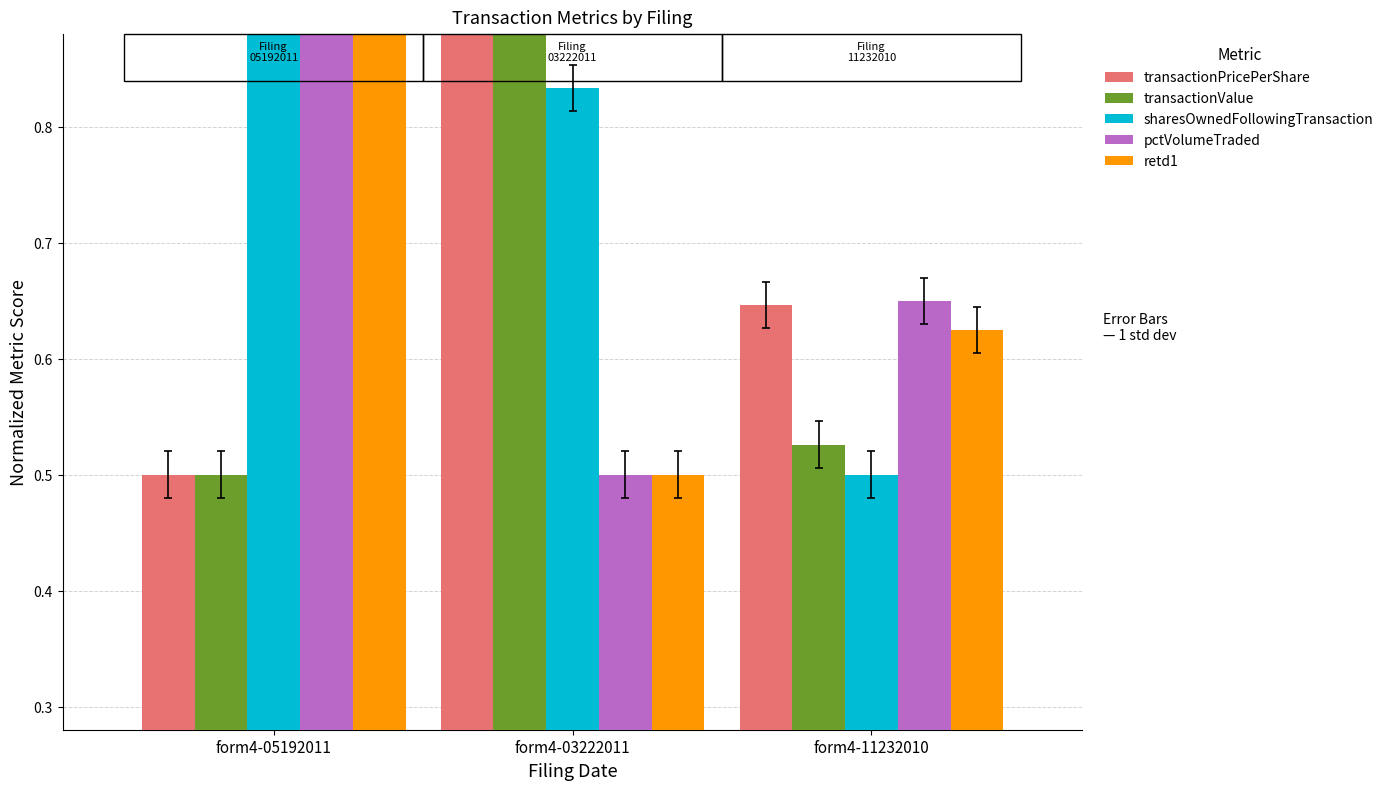

How many groups of bars are there?

3